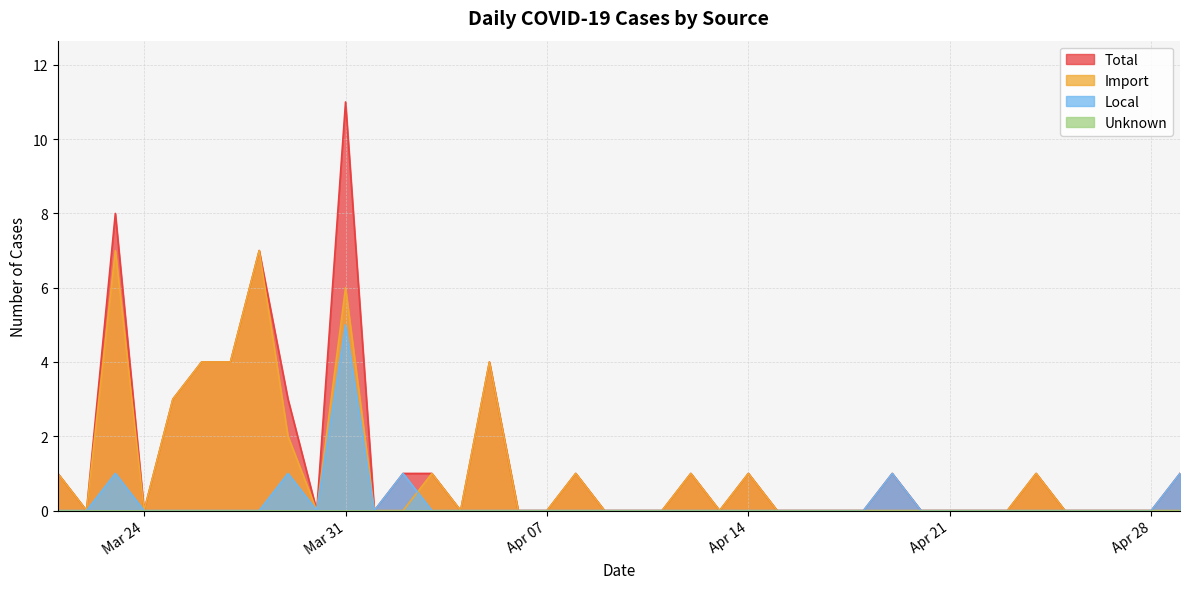

Is it true that Import equals 5 at Mar 24?

False